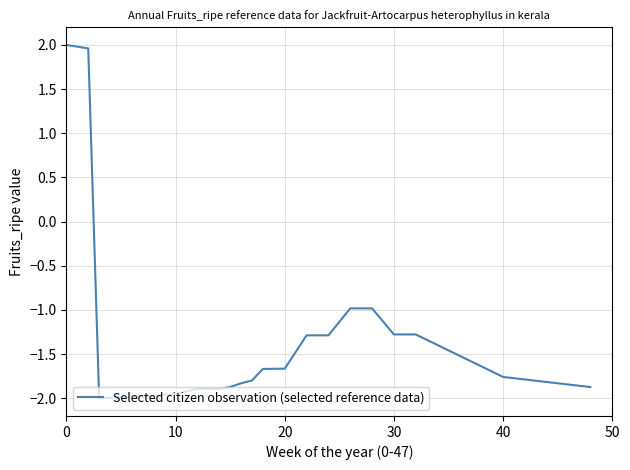

What is the average value?

-1.3